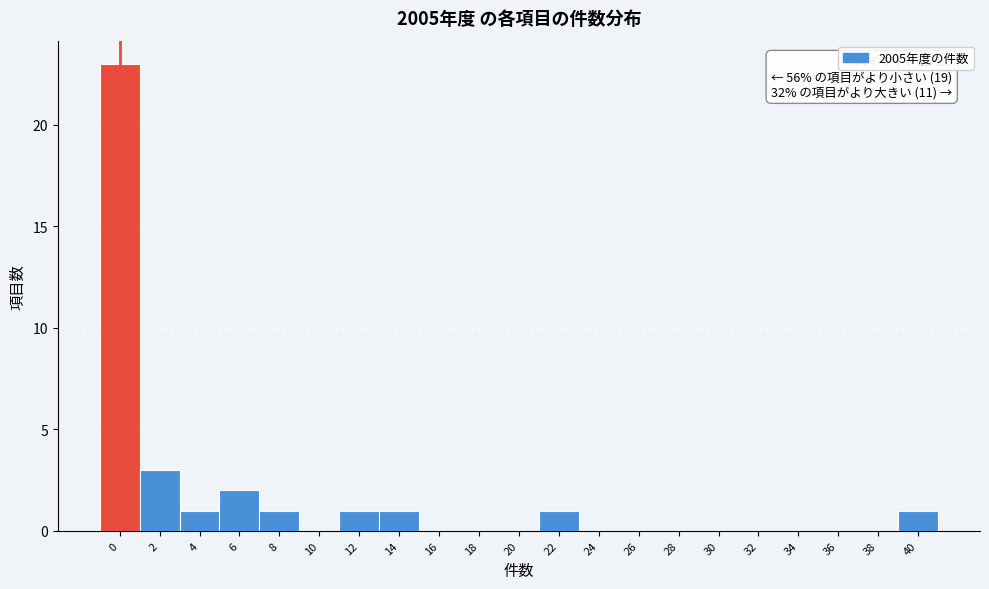

Reading left to right, transcribe all the data shown in this chart.

0=23	2=3	4=1	6=2	8=1	10=0	12=1	14=1	16=0	18=0	20=0	22=1	24=0	26=0	28=0	30=0	32=0	34=0	36=0	38=0	40=1